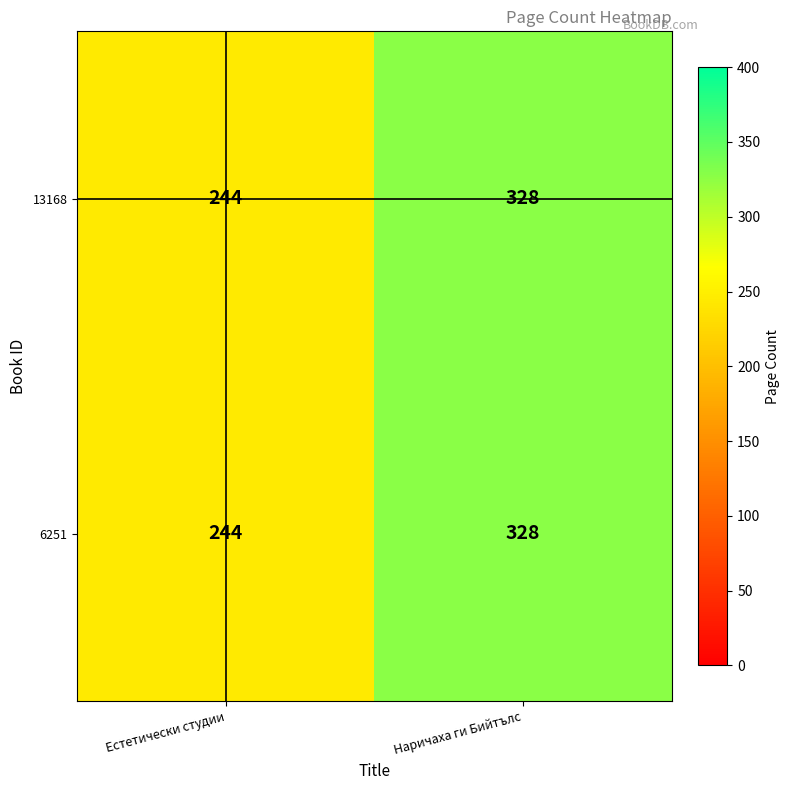

At which category is the sum across all series the highest?

Наричаха ги Бийтълс